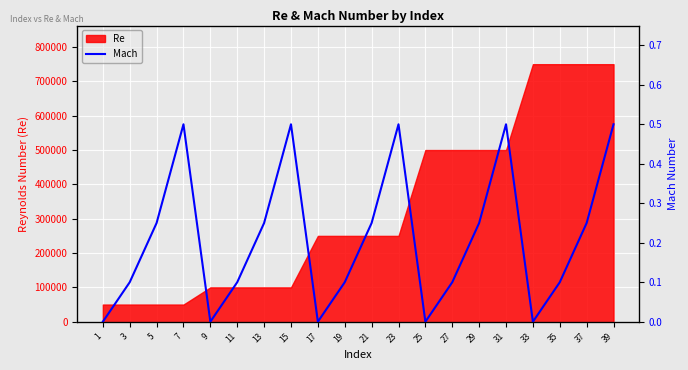

Reading left to right, extract all data points from this chart.

1=0.0	3=0.1	5=0.2	7=0.5	9=0.0	11=0.1	13=0.2	15=0.5	17=0.0	19=0.1	21=0.2	23=0.5	25=0.0	27=0.1	29=0.2	31=0.5	33=0.0	35=0.1	37=0.2	39=0.5